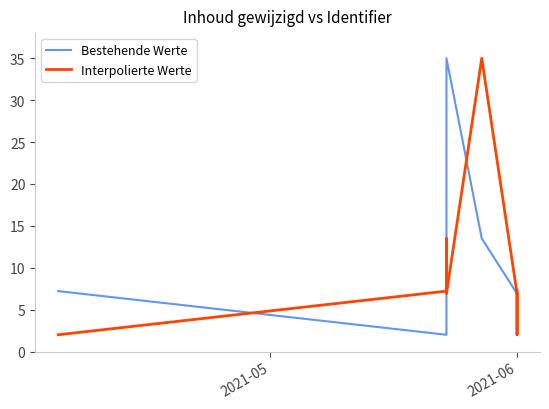

Does the chart display data point markers on the line(s)?

No